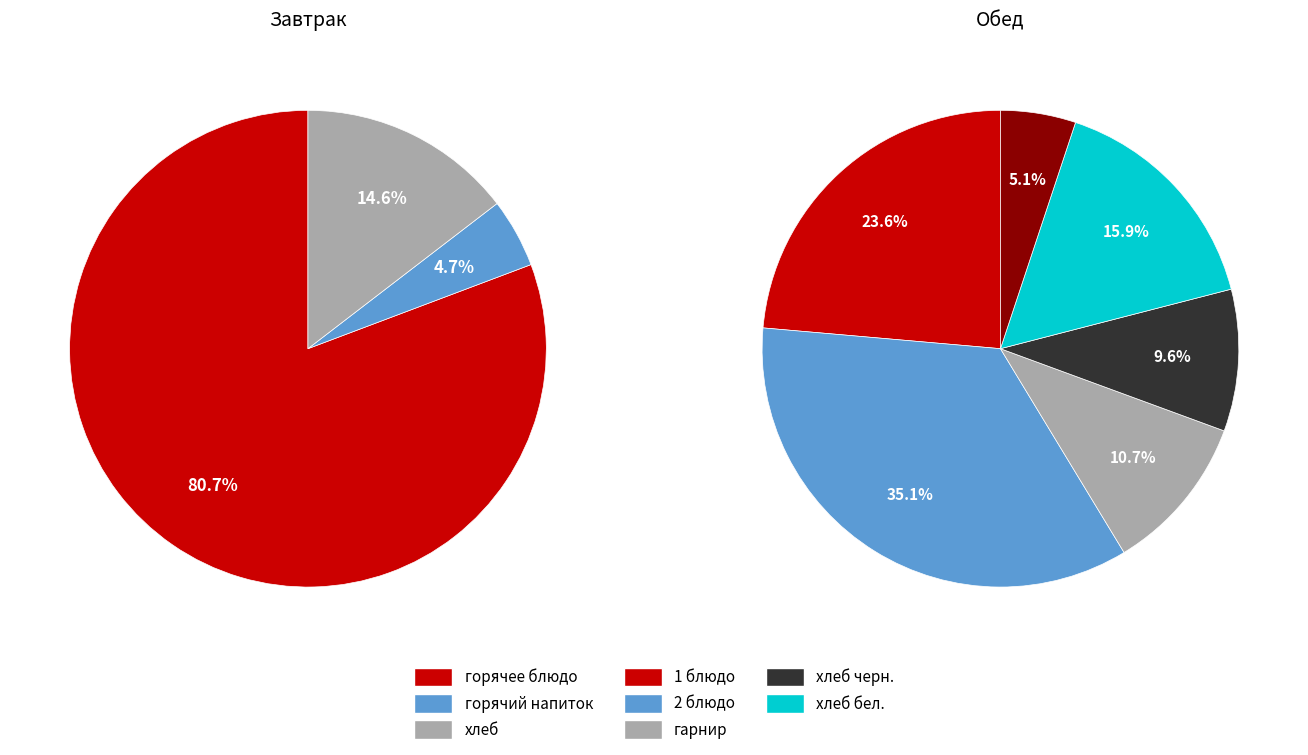

Is it true that горячее блюдо is 66% of the pie?

False